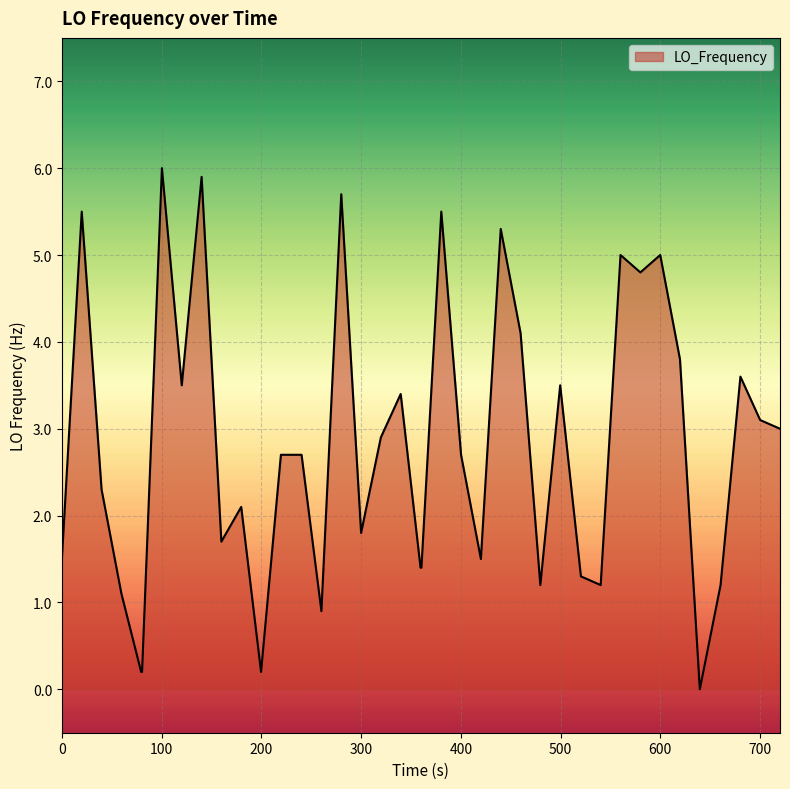

Is it true that the value at 300 is 2.7?

False